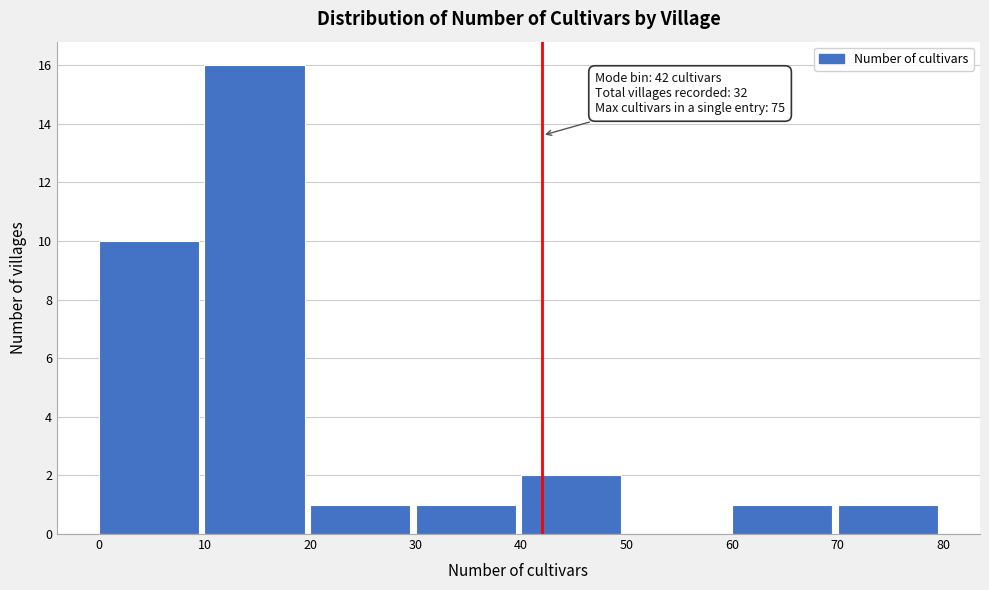

Over which range of the x-axis is the bar tallest?

10 to 20